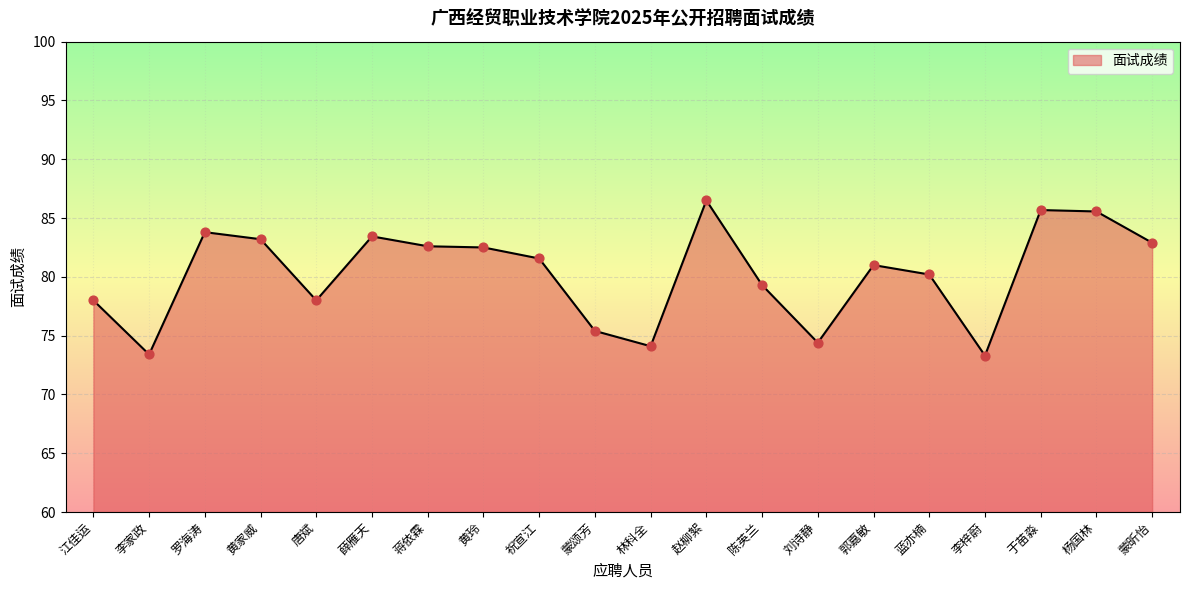

What is the ratio of the value at 薛雁天 to the value at 罗海涛?

1.0